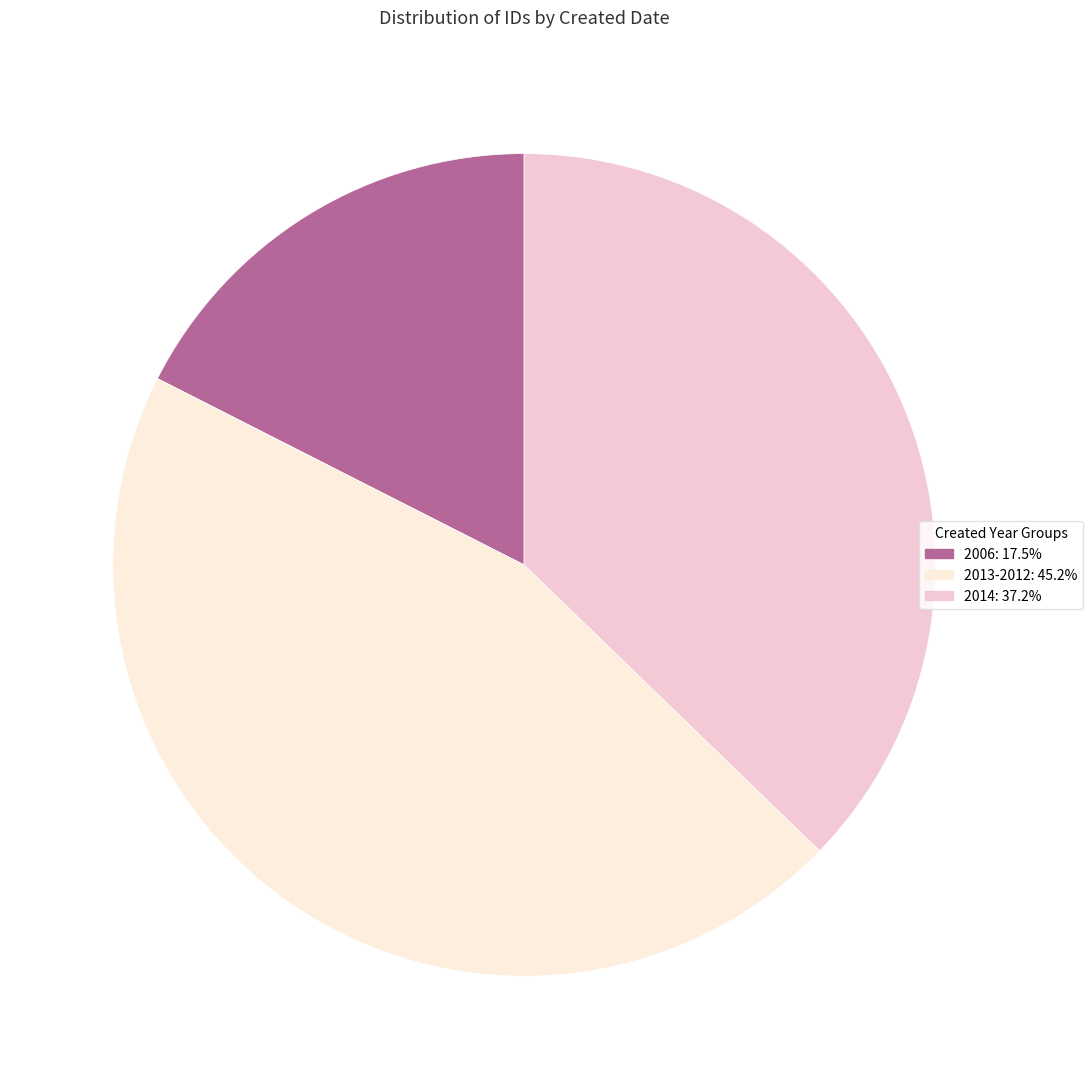

How many segments does this pie chart have?

3